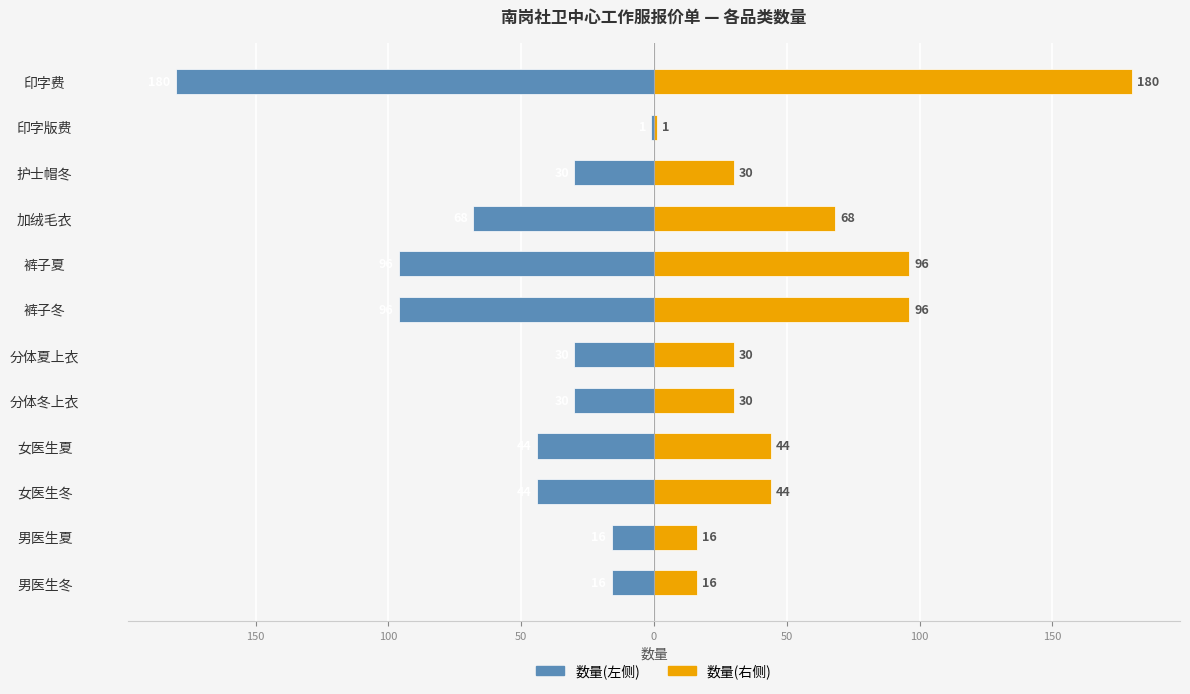

How many data points does each series have?

12